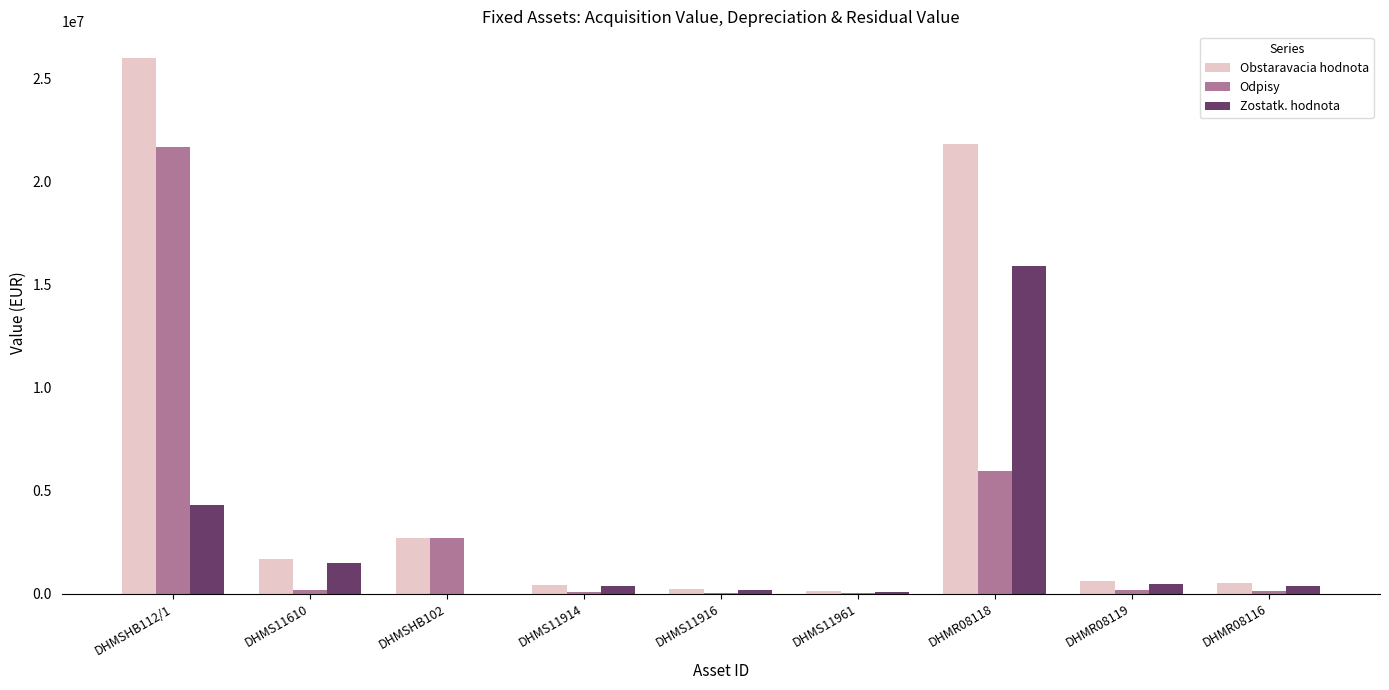

What is the sum of all Odpisy values?

30896089.5